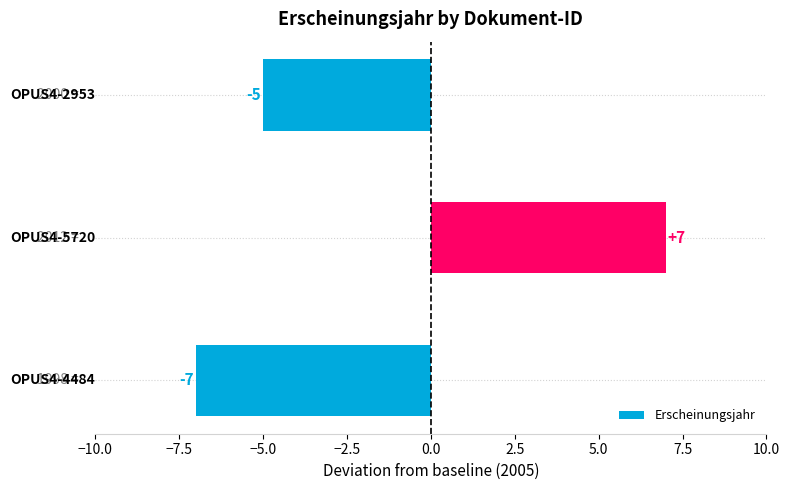

Does the chart contain stacked bars?

No